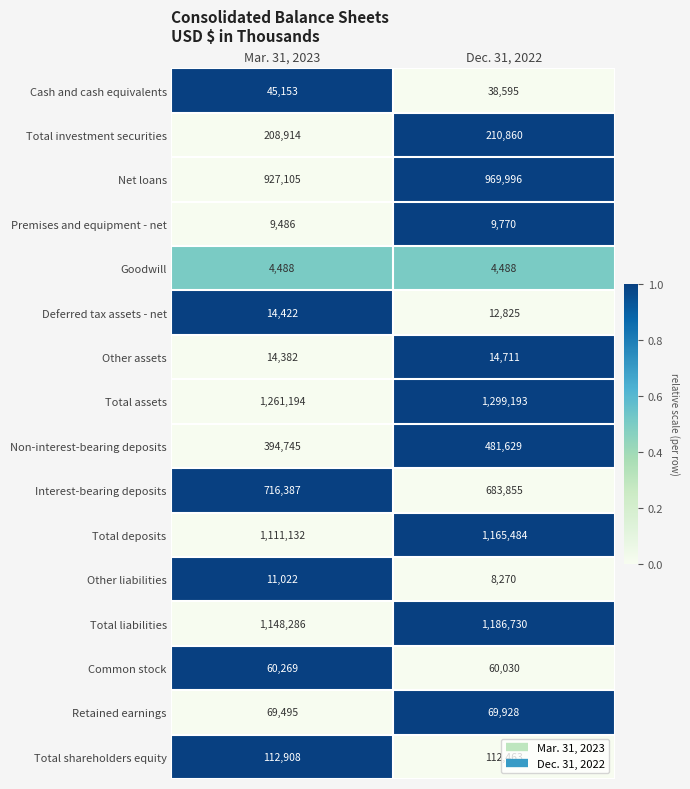

Rank the series at Dec. 31, 2022 from lowest to highest value.

Goodwill, Other liabilities, Premises and equipment - net, Deferred tax assets - net, Other assets, Cash and cash equivalents, Common stock, Retained earnings, Total shareholders equity, Total investment securities, Non-interest-bearing deposits, Interest-bearing deposits, Net loans, Total deposits, Total liabilities, Total assets